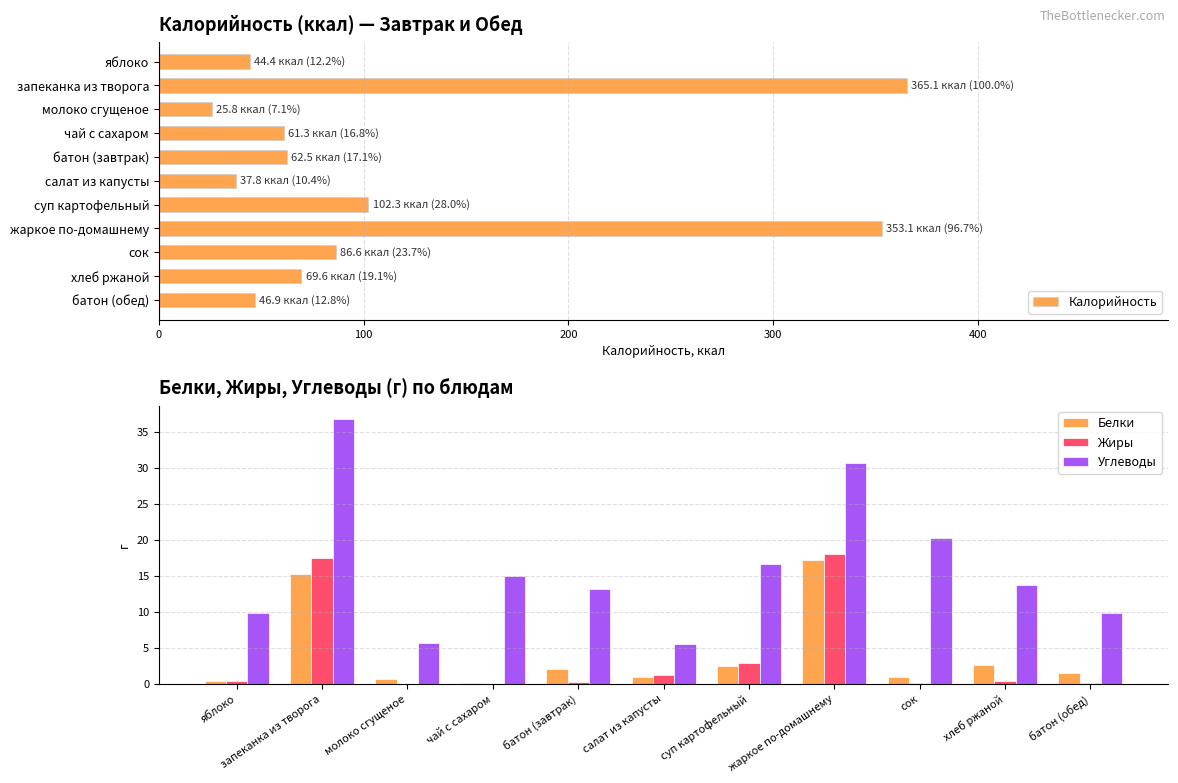

The value of Белки at сок is 1.0. True or false?

True